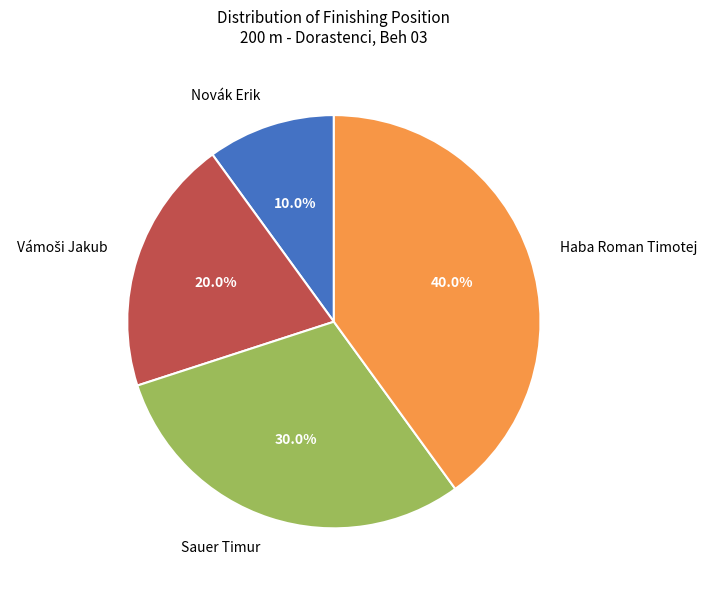

Combined, what portion of the pie is Novák Erik and Haba Roman Timotej?

50.0%